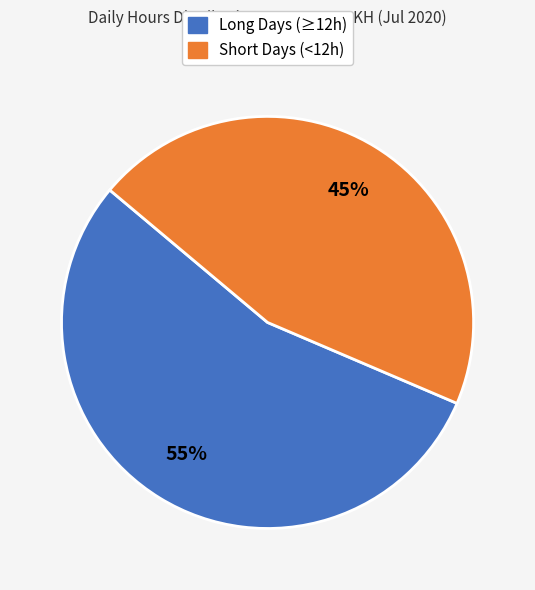

Count the number of slices in the pie.

2